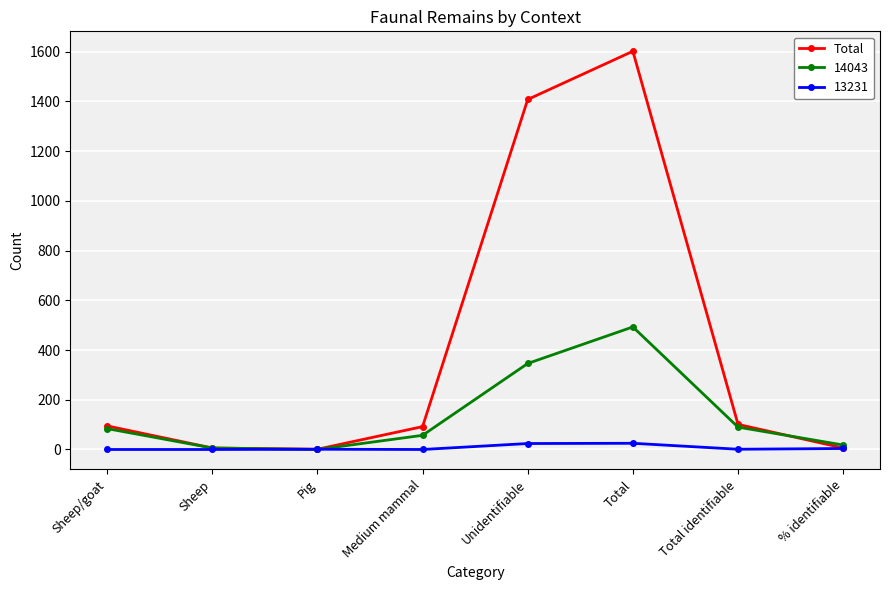

What position from the right is Unidentifiable?

4